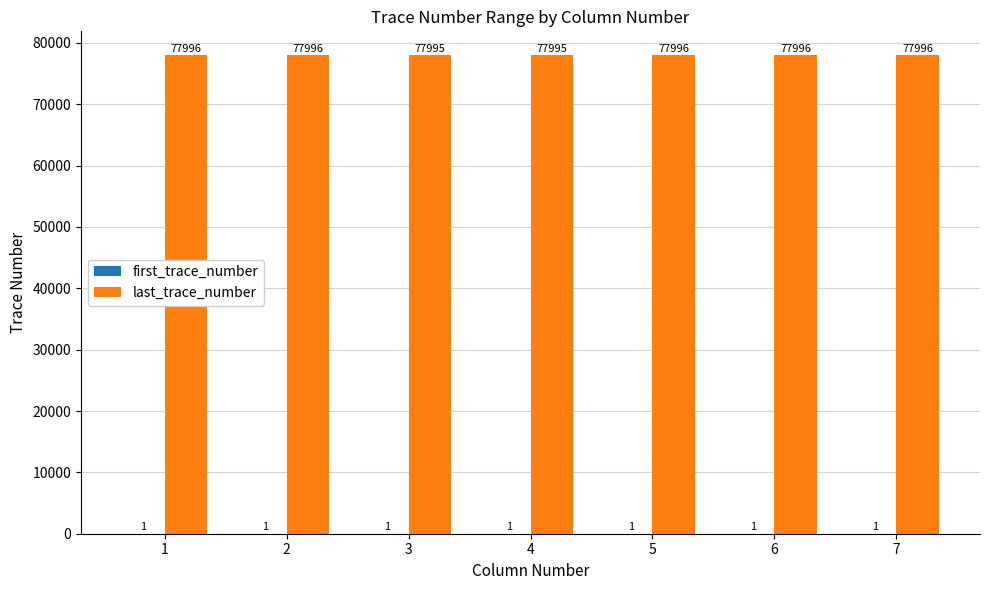

Read the last_trace_number value at 1.

77996